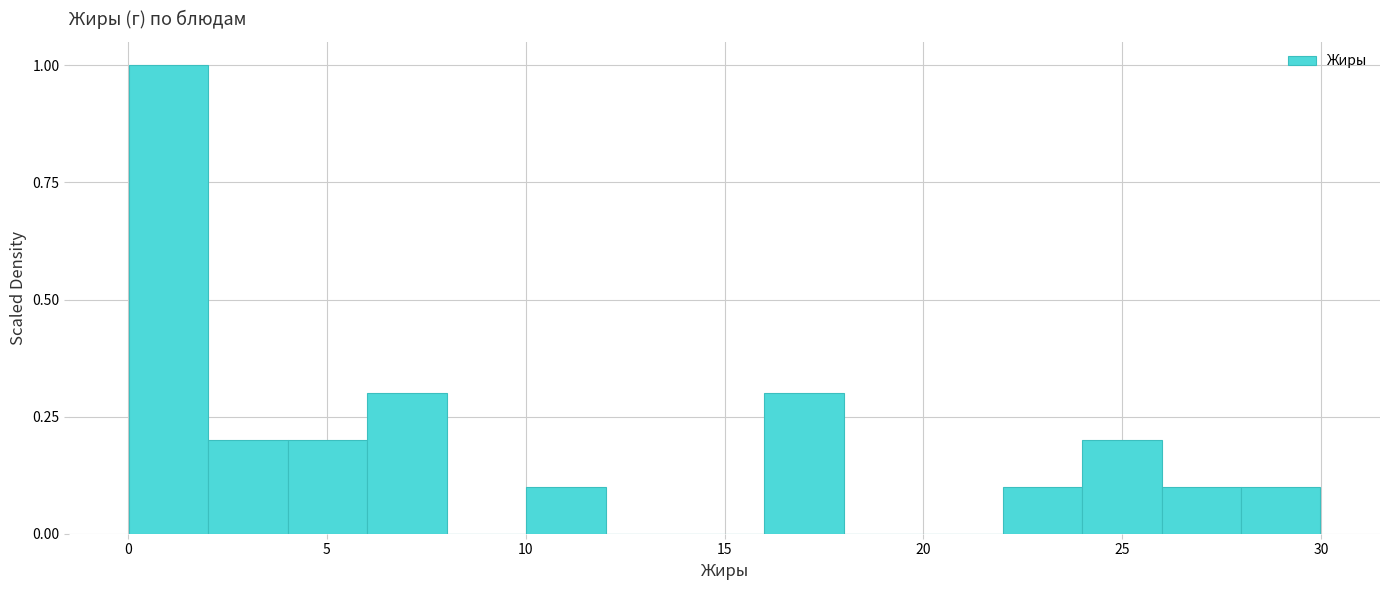

Read against the x-axis, roughly where is the centre of the tallest bar?

1.0